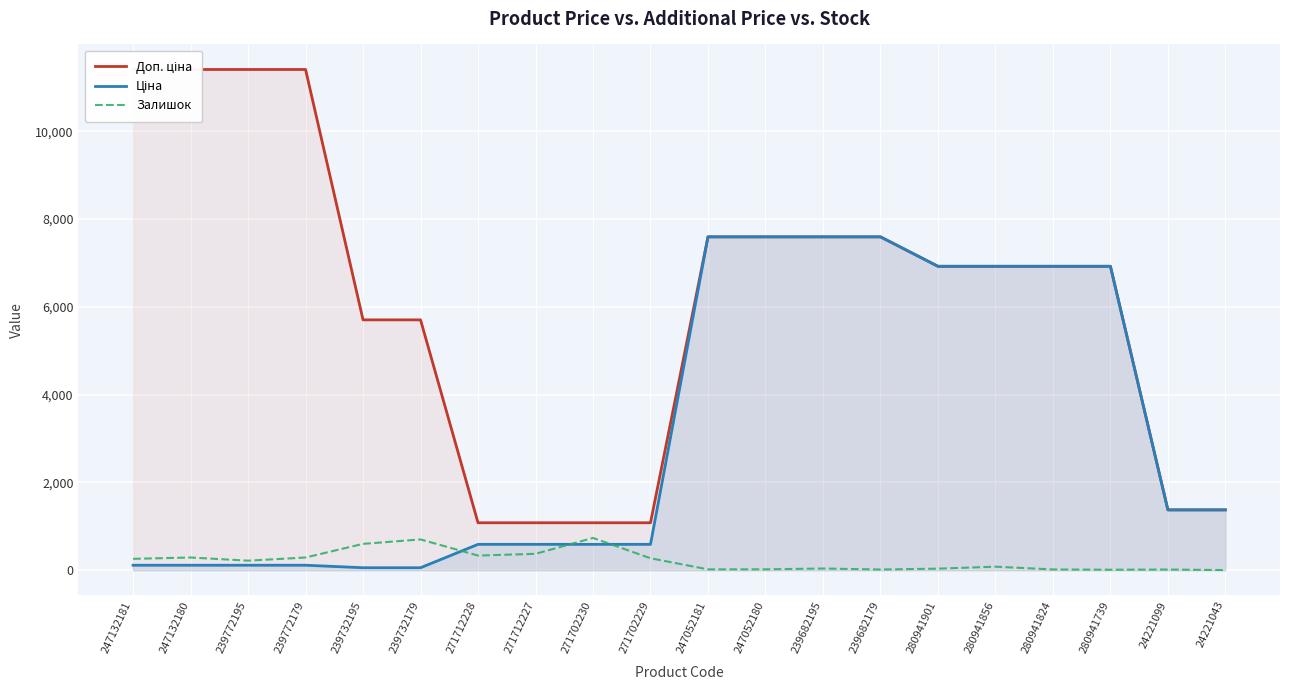

True or false: Доп. ціна has a value of 7596.5 at 239682195.

True